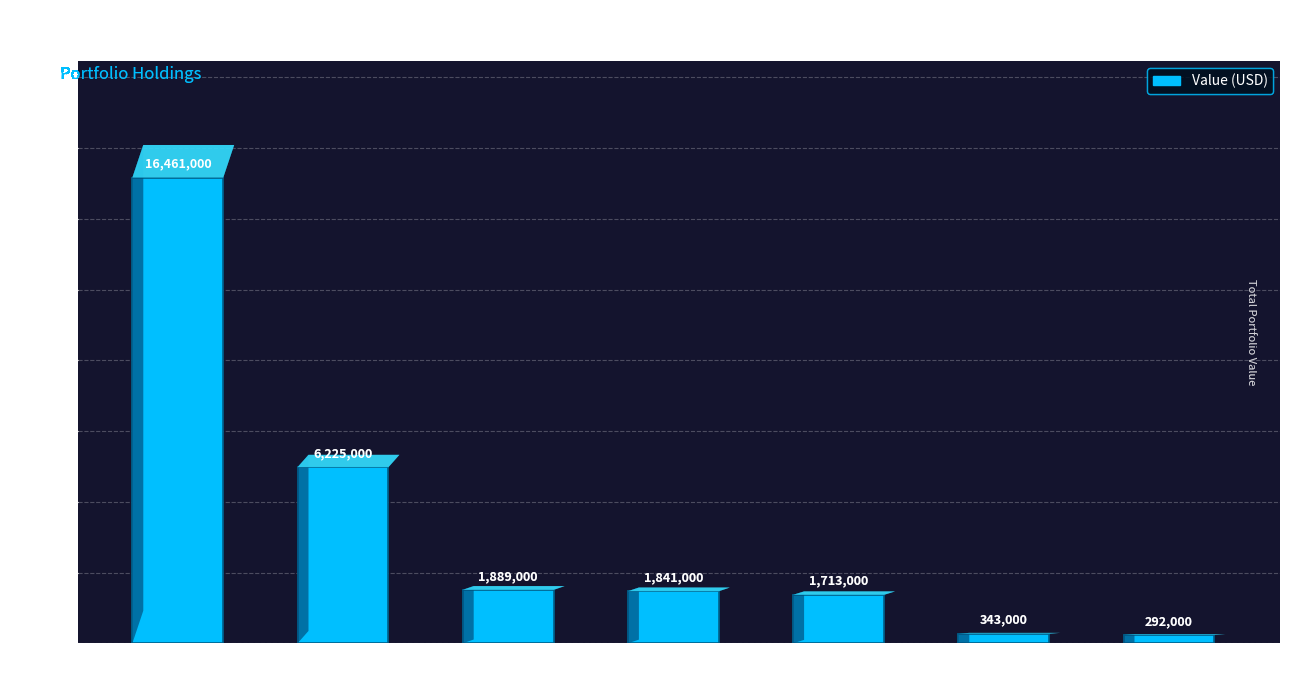

Are the bars grouped side by side (vs. stacked)?

No